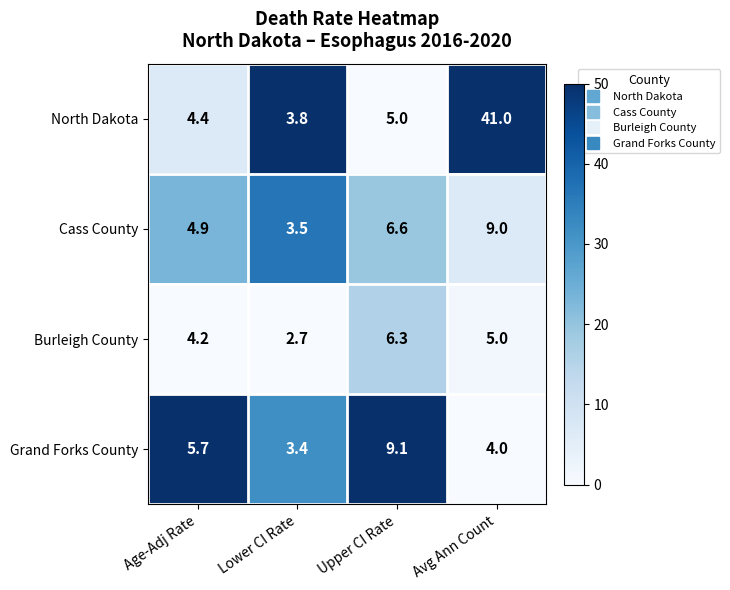

What is the total value across all series at Avg Ann Count?

59.0